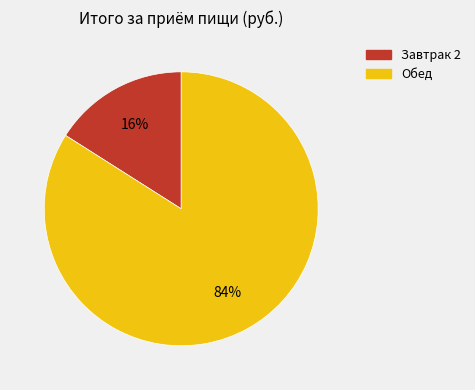

Is it true that Обед is 84% of the pie?

True